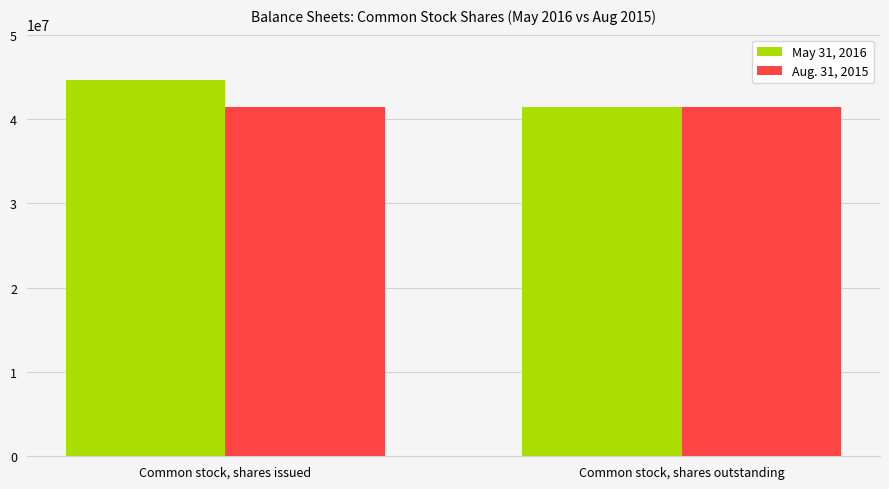

What position from the left is Common stock, shares issued?

1